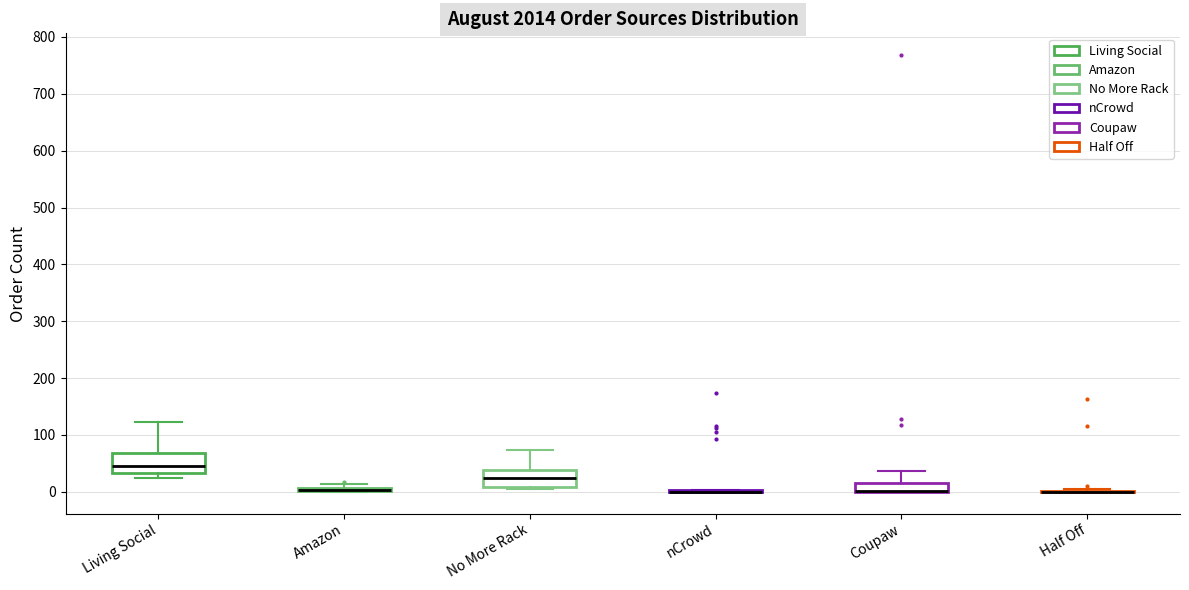

Reading left to right, read every box against the y-axis: the position of its median line, the range the box covers, and the ends of its whiskers. The values are not printed on the chart, so give them approximately, as read against the axis.

Living Social: median 50, box 30 to 70, whiskers 30 (just below the box's lower edge) to 120
Amazon: box collapsed to a line at 0, whiskers 0 to 10
No More Rack: median 20, box 10 to 40, whiskers 10 (just below the box's lower edge) to 70
nCrowd: box collapsed to a line at 0, whiskers 0 to 0
Coupaw: median 0 (drawn on the box's lower edge), box 0 to 20, whiskers 0 to 40
Half Off: box collapsed to a line at 0, whiskers 0 to 0